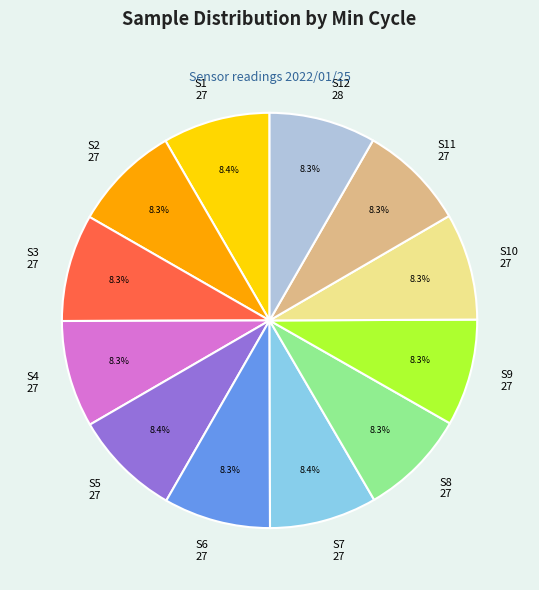

What is the ratio of the value at S11 27 to the value at S9 27?

1.0